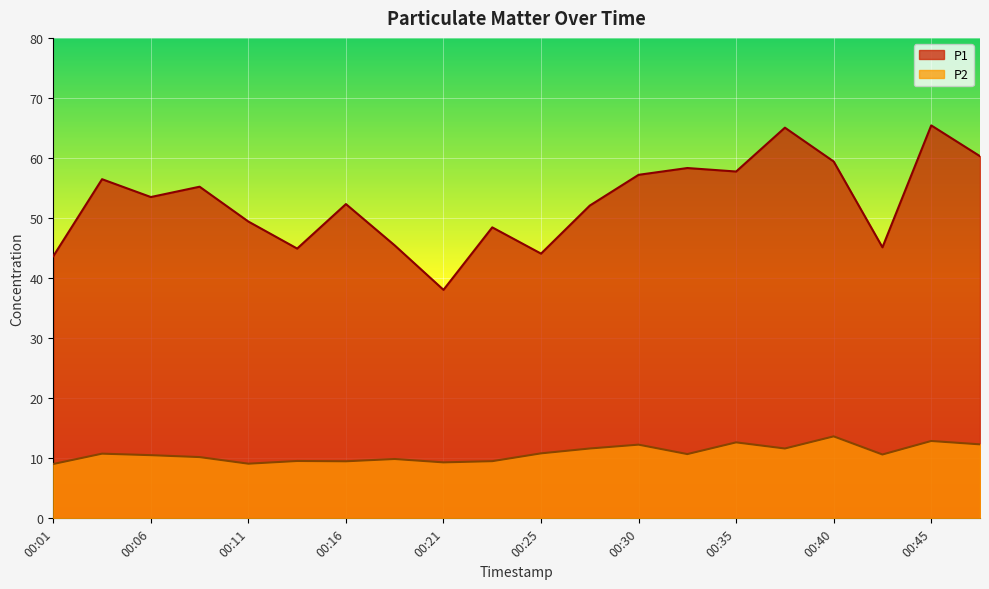

True or false: P1 and P2 cross at least once.

False